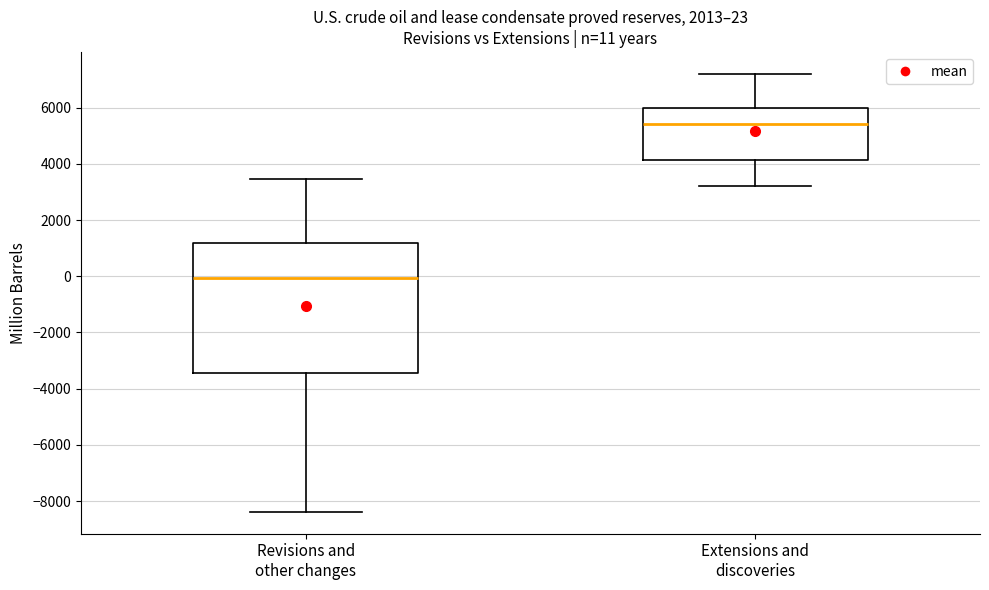

Which box is the tallest, from its lower edge to its upper edge?

Revisions and other changes